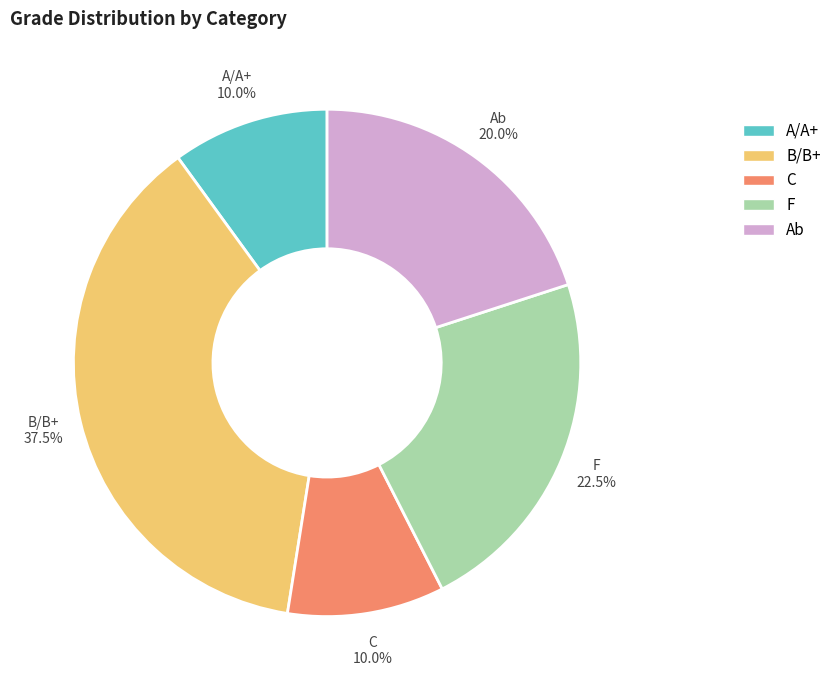

What percentage is the C slice, to the nearest percent?

10%